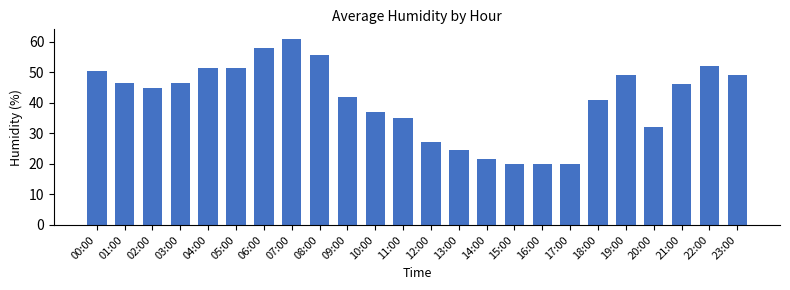

What value does the data have at 08:00?

55.5